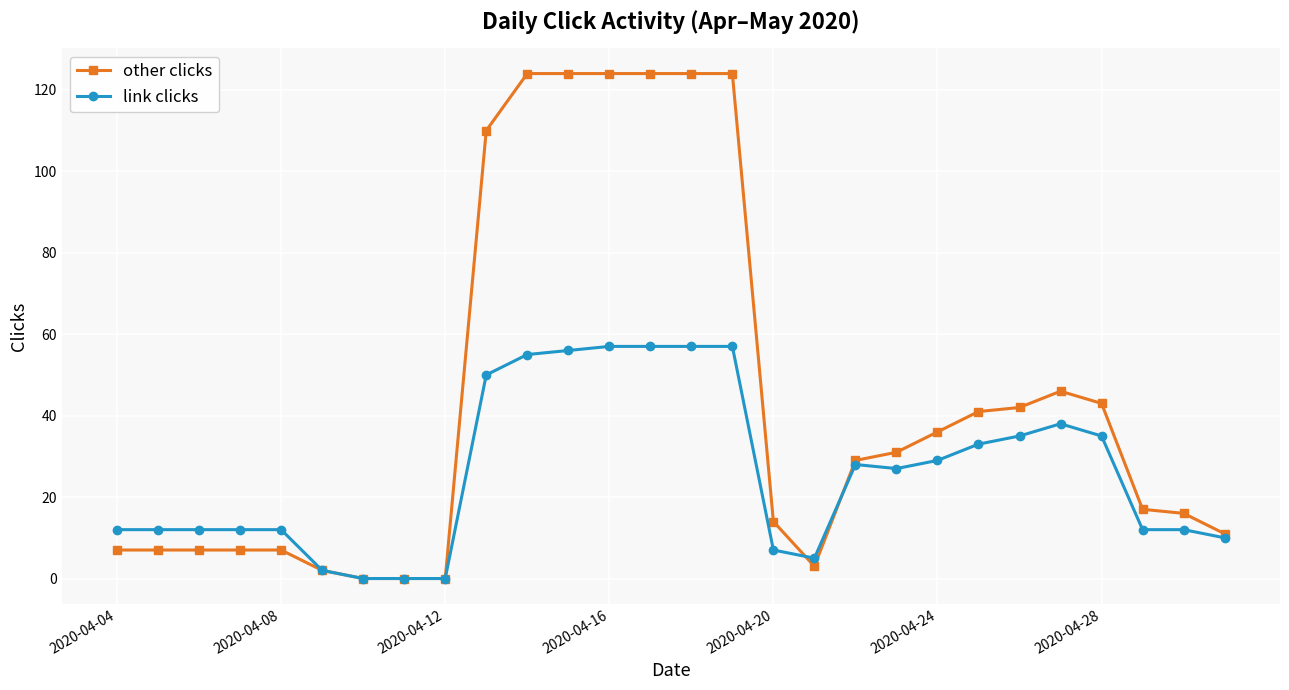

At how many categories does at least one series exceed 45?

8